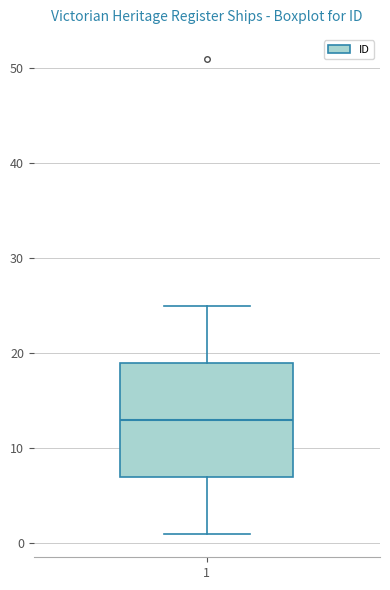

Where does the lower whisker of the box at x = 1 end on the y-axis? The values are not printed on the chart, so give them approximately, as read against the axis.

1